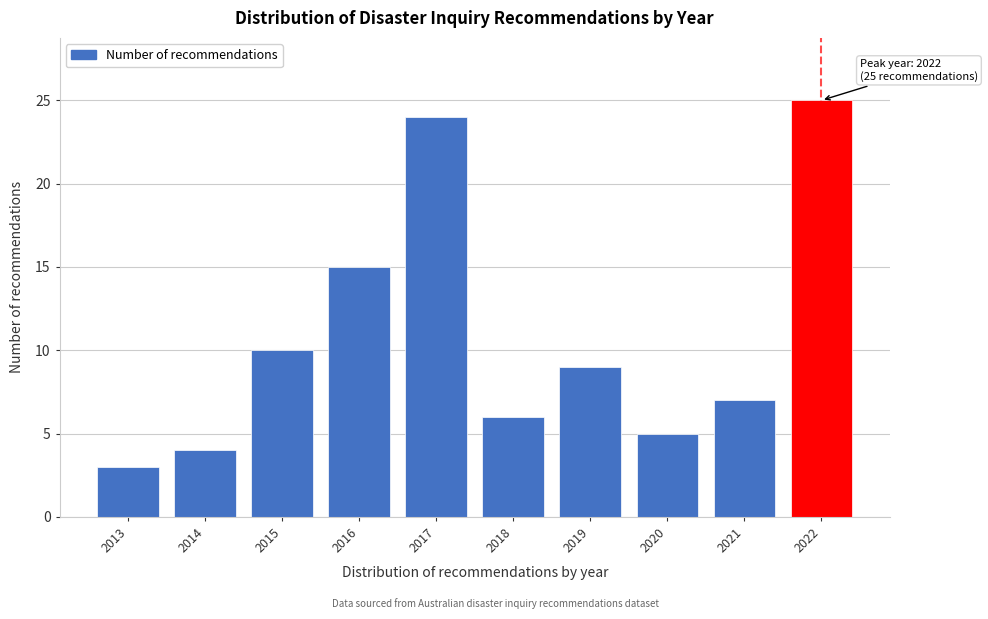

Reading left to right, list all the values displayed in this chart.

2013=3	2014=4	2015=10	2016=15	2017=24	2018=6	2019=9	2020=5	2021=7	2022=25